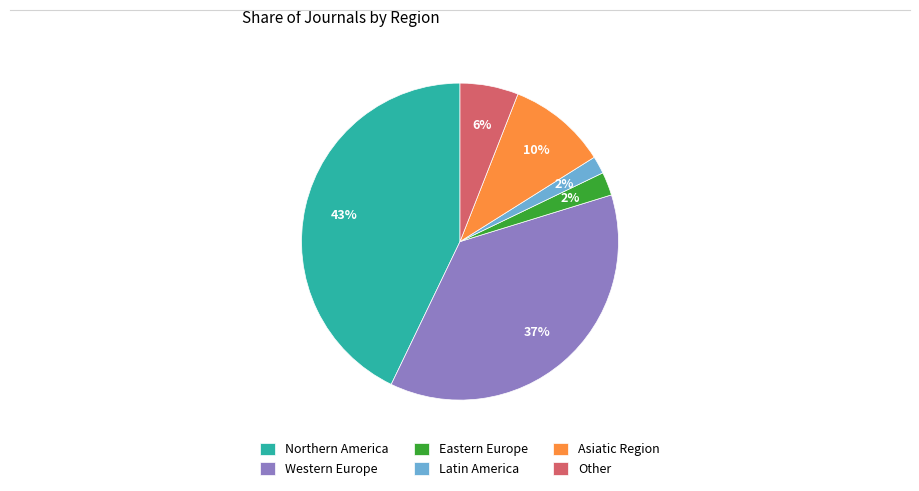

To the nearest percent, what is the difference between the largest and smallest slice percentages?

41%